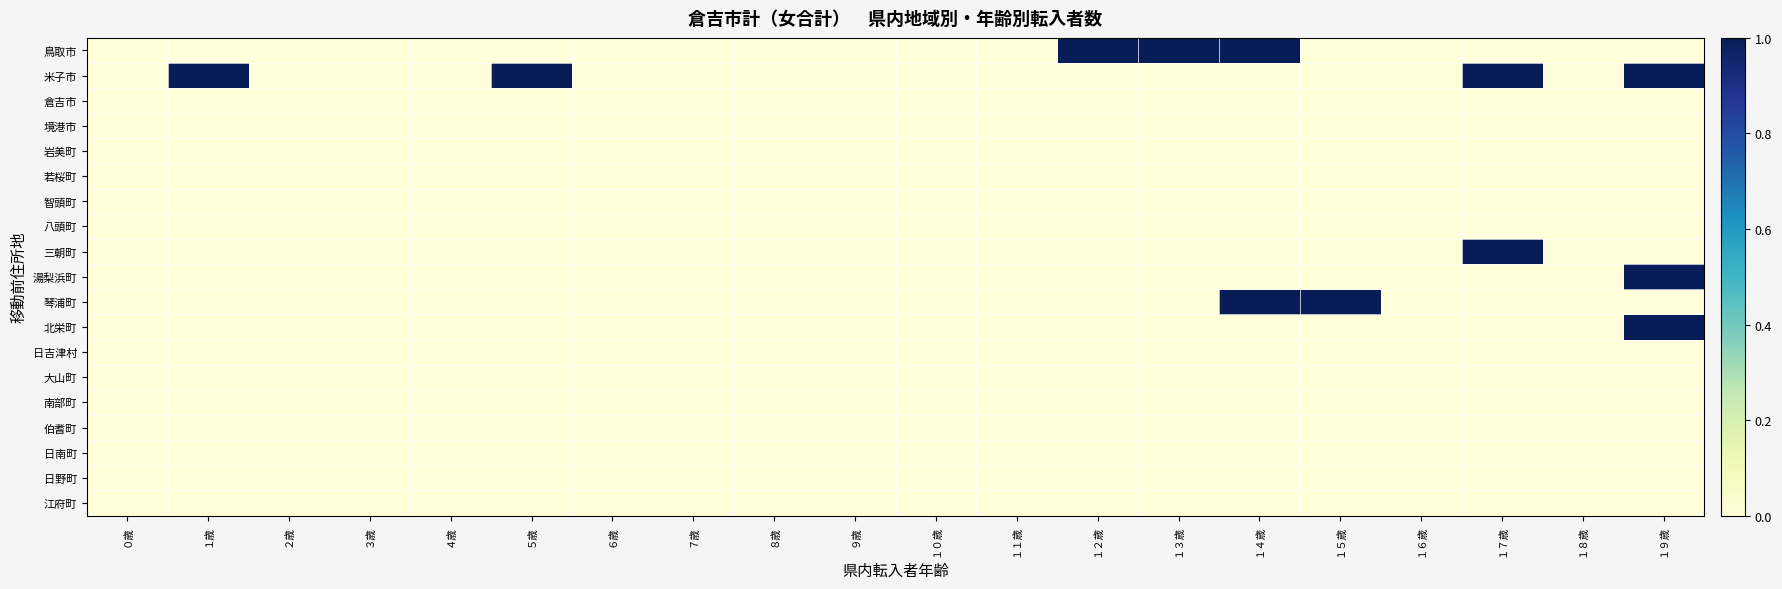

Reading left to right, transcribe all the data shown in this chart.

鳥取市: ０歳=0	１歳=0	２歳=0	３歳=0	４歳=0	５歳=0	６歳=0	７歳=0	８歳=0	９歳=0	１０歳=0	１１歳=0	１２歳=1	１３歳=1	１４歳=1	１５歳=0	１６歳=0	１７歳=0	１８歳=0	１９歳=0
米子市: ０歳=0	１歳=1	２歳=0	３歳=0	４歳=0	５歳=1	６歳=0	７歳=0	８歳=0	９歳=0	１０歳=0	１１歳=0	１２歳=0	１３歳=0	１４歳=0	１５歳=0	１６歳=0	１７歳=1	１８歳=0	１９歳=1
倉吉市: ０歳=0	１歳=0	２歳=0	３歳=0	４歳=0	５歳=0	６歳=0	７歳=0	８歳=0	９歳=0	１０歳=0	１１歳=0	１２歳=0	１３歳=0	１４歳=0	１５歳=0	１６歳=0	１７歳=0	１８歳=0	１９歳=0
境港市: ０歳=0	１歳=0	２歳=0	３歳=0	４歳=0	５歳=0	６歳=0	７歳=0	８歳=0	９歳=0	１０歳=0	１１歳=0	１２歳=0	１３歳=0	１４歳=0	１５歳=0	１６歳=0	１７歳=0	１８歳=0	１９歳=0
岩美町: ０歳=0	１歳=0	２歳=0	３歳=0	４歳=0	５歳=0	６歳=0	７歳=0	８歳=0	９歳=0	１０歳=0	１１歳=0	１２歳=0	１３歳=0	１４歳=0	１５歳=0	１６歳=0	１７歳=0	１８歳=0	１９歳=0
若桜町: ０歳=0	１歳=0	２歳=0	３歳=0	４歳=0	５歳=0	６歳=0	７歳=0	８歳=0	９歳=0	１０歳=0	１１歳=0	１２歳=0	１３歳=0	１４歳=0	１５歳=0	１６歳=0	１７歳=0	１８歳=0	１９歳=0
智頭町: ０歳=0	１歳=0	２歳=0	３歳=0	４歳=0	５歳=0	６歳=0	７歳=0	８歳=0	９歳=0	１０歳=0	１１歳=0	１２歳=0	１３歳=0	１４歳=0	１５歳=0	１６歳=0	１７歳=0	１８歳=0	１９歳=0
八頭町: ０歳=0	１歳=0	２歳=0	３歳=0	４歳=0	５歳=0	６歳=0	７歳=0	８歳=0	９歳=0	１０歳=0	１１歳=0	１２歳=0	１３歳=0	１４歳=0	１５歳=0	１６歳=0	１７歳=0	１８歳=0	１９歳=0
三朝町: ０歳=0	１歳=0	２歳=0	３歳=0	４歳=0	５歳=0	６歳=0	７歳=0	８歳=0	９歳=0	１０歳=0	１１歳=0	１２歳=0	１３歳=0	１４歳=0	１５歳=0	１６歳=0	１７歳=1	１８歳=0	１９歳=0
湯梨浜町: ０歳=0	１歳=0	２歳=0	３歳=0	４歳=0	５歳=0	６歳=0	７歳=0	８歳=0	９歳=0	１０歳=0	１１歳=0	１２歳=0	１３歳=0	１４歳=0	１５歳=0	１６歳=0	１７歳=0	１８歳=0	１９歳=1
琴浦町: ０歳=0	１歳=0	２歳=0	３歳=0	４歳=0	５歳=0	６歳=0	７歳=0	８歳=0	９歳=0	１０歳=0	１１歳=0	１２歳=0	１３歳=0	１４歳=1	１５歳=1	１６歳=0	１７歳=0	１８歳=0	１９歳=0
北栄町: ０歳=0	１歳=0	２歳=0	３歳=0	４歳=0	５歳=0	６歳=0	７歳=0	８歳=0	９歳=0	１０歳=0	１１歳=0	１２歳=0	１３歳=0	１４歳=0	１５歳=0	１６歳=0	１７歳=0	１８歳=0	１９歳=1
日吉津村: ０歳=0	１歳=0	２歳=0	３歳=0	４歳=0	５歳=0	６歳=0	７歳=0	８歳=0	９歳=0	１０歳=0	１１歳=0	１２歳=0	１３歳=0	１４歳=0	１５歳=0	１６歳=0	１７歳=0	１８歳=0	１９歳=0
大山町: ０歳=0	１歳=0	２歳=0	３歳=0	４歳=0	５歳=0	６歳=0	７歳=0	８歳=0	９歳=0	１０歳=0	１１歳=0	１２歳=0	１３歳=0	１４歳=0	１５歳=0	１６歳=0	１７歳=0	１８歳=0	１９歳=0
南部町: ０歳=0	１歳=0	２歳=0	３歳=0	４歳=0	５歳=0	６歳=0	７歳=0	８歳=0	９歳=0	１０歳=0	１１歳=0	１２歳=0	１３歳=0	１４歳=0	１５歳=0	１６歳=0	１７歳=0	１８歳=0	１９歳=0
伯耆町: ０歳=0	１歳=0	２歳=0	３歳=0	４歳=0	５歳=0	６歳=0	７歳=0	８歳=0	９歳=0	１０歳=0	１１歳=0	１２歳=0	１３歳=0	１４歳=0	１５歳=0	１６歳=0	１７歳=0	１８歳=0	１９歳=0
日南町: ０歳=0	１歳=0	２歳=0	３歳=0	４歳=0	５歳=0	６歳=0	７歳=0	８歳=0	９歳=0	１０歳=0	１１歳=0	１２歳=0	１３歳=0	１４歳=0	１５歳=0	１６歳=0	１７歳=0	１８歳=0	１９歳=0
日野町: ０歳=0	１歳=0	２歳=0	３歳=0	４歳=0	５歳=0	６歳=0	７歳=0	８歳=0	９歳=0	１０歳=0	１１歳=0	１２歳=0	１３歳=0	１４歳=0	１５歳=0	１６歳=0	１７歳=0	１８歳=0	１９歳=0
江府町: ０歳=0	１歳=0	２歳=0	３歳=0	４歳=0	５歳=0	６歳=0	７歳=0	８歳=0	９歳=0	１０歳=0	１１歳=0	１２歳=0	１３歳=0	１４歳=0	１５歳=0	１６歳=0	１７歳=0	１８歳=0	１９歳=0